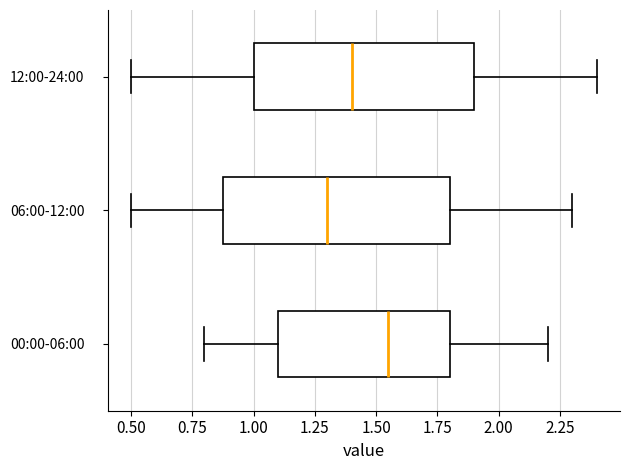

Where is the right edge of the box for 00:00-06:00 on the x-axis? The values are not printed on the chart, so give them approximately, as read against the axis.

1.80